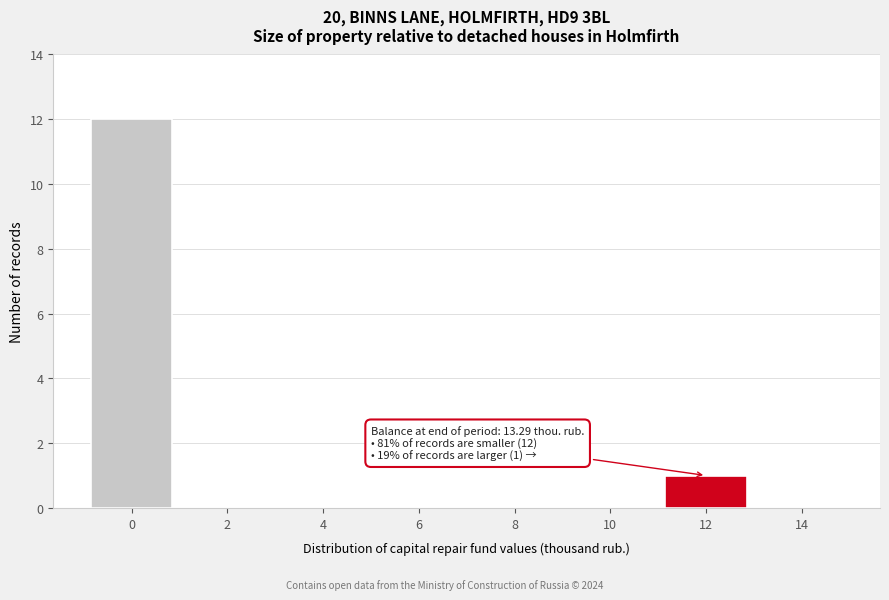

Reading left to right, extract all data points from this chart.

0=12	2=0	4=0	6=0	8=0	10=0	12=1	14=0